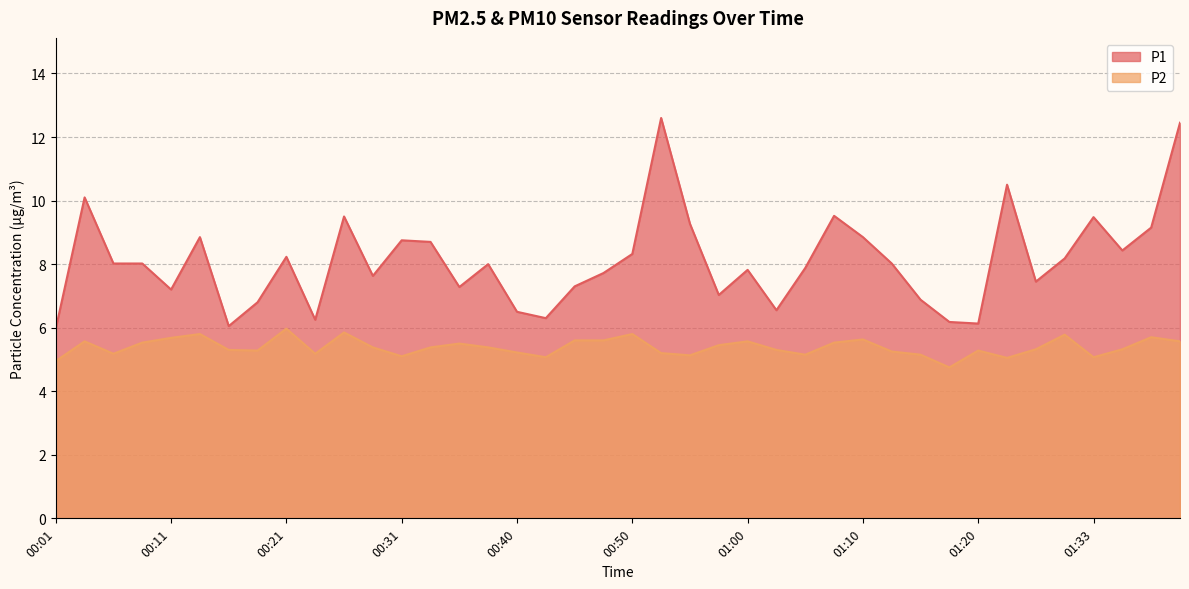

What is the average value of the P1 series?

8.1